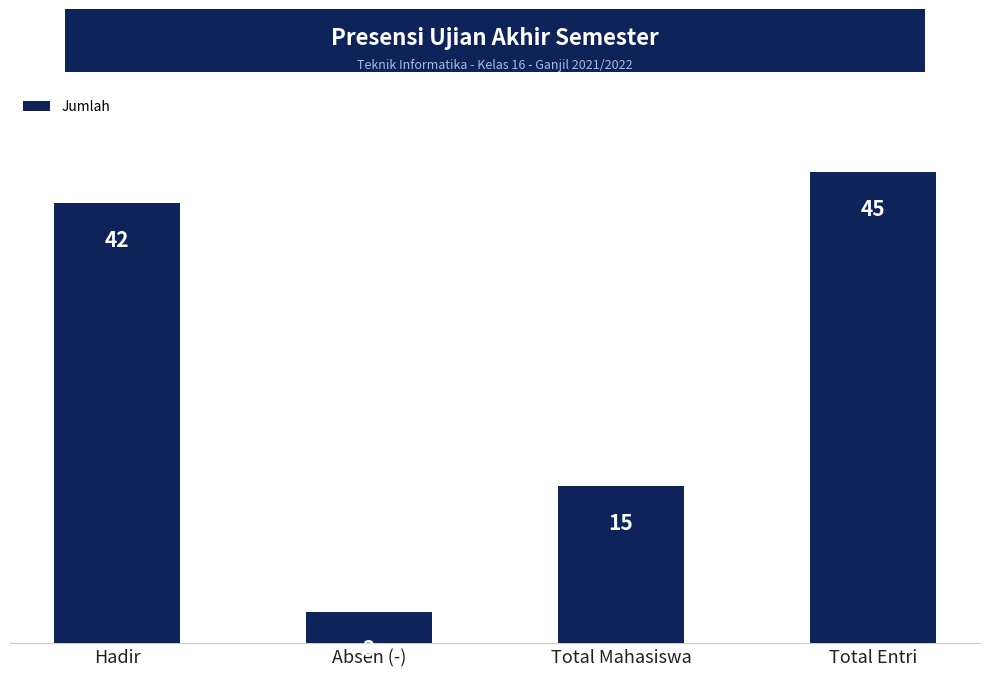

Rank the categories by value from highest to lowest.

Total Entri, Hadir, Total Mahasiswa, Absen (-)